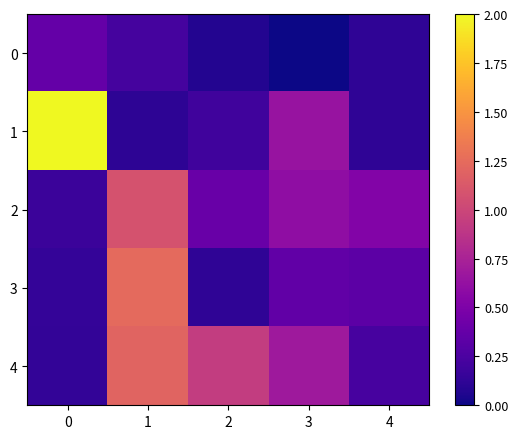

At which category does the chart reach its minimum across all series?

3